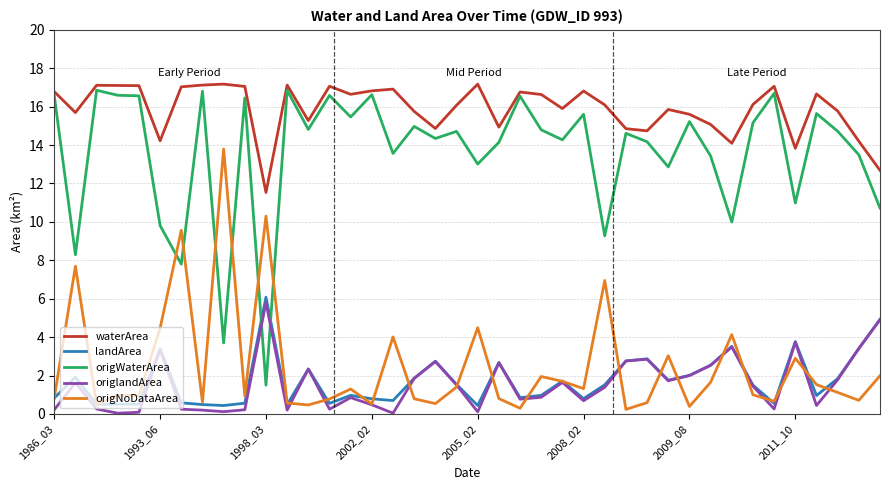

What is the maximum value for origlandArea?

5.8